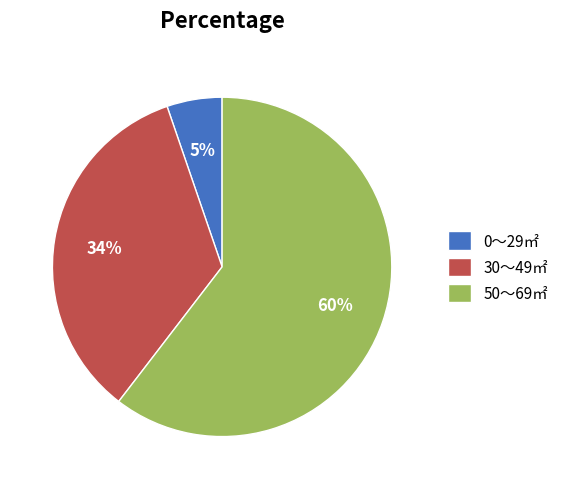

Which slice represents more than half of the pie?

50～69㎡